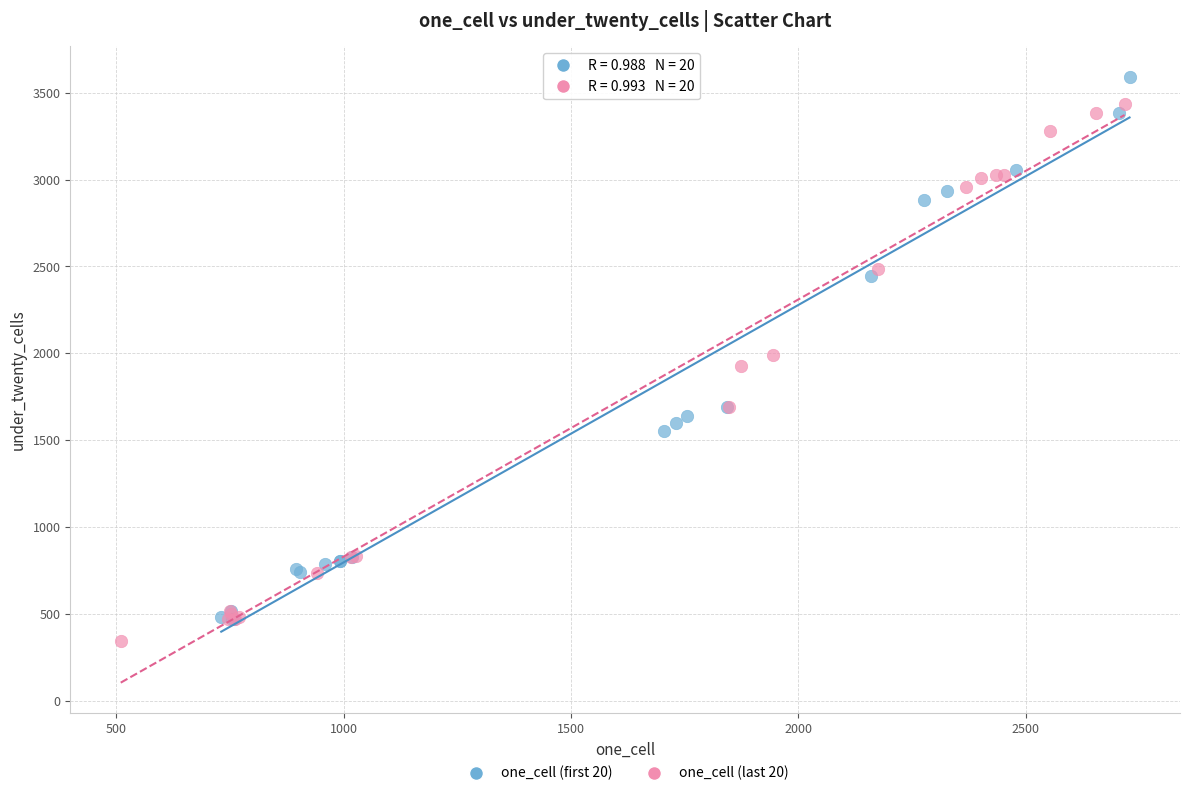

Which series contains the highest Y value?

one_cell (first 20)